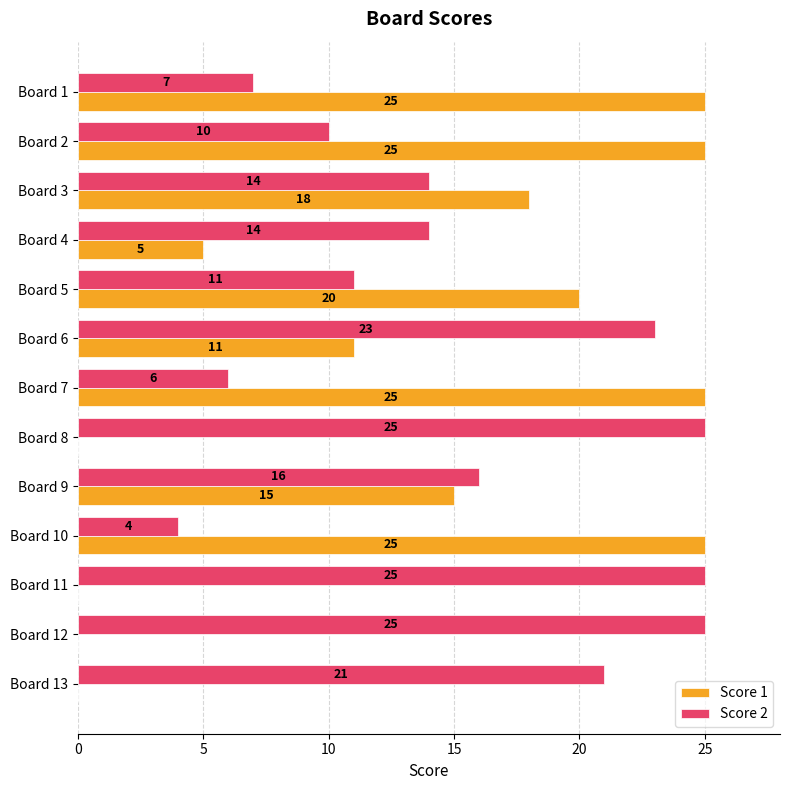

Between Board 6 and Board 8, which series saw the biggest shift?

Score 1